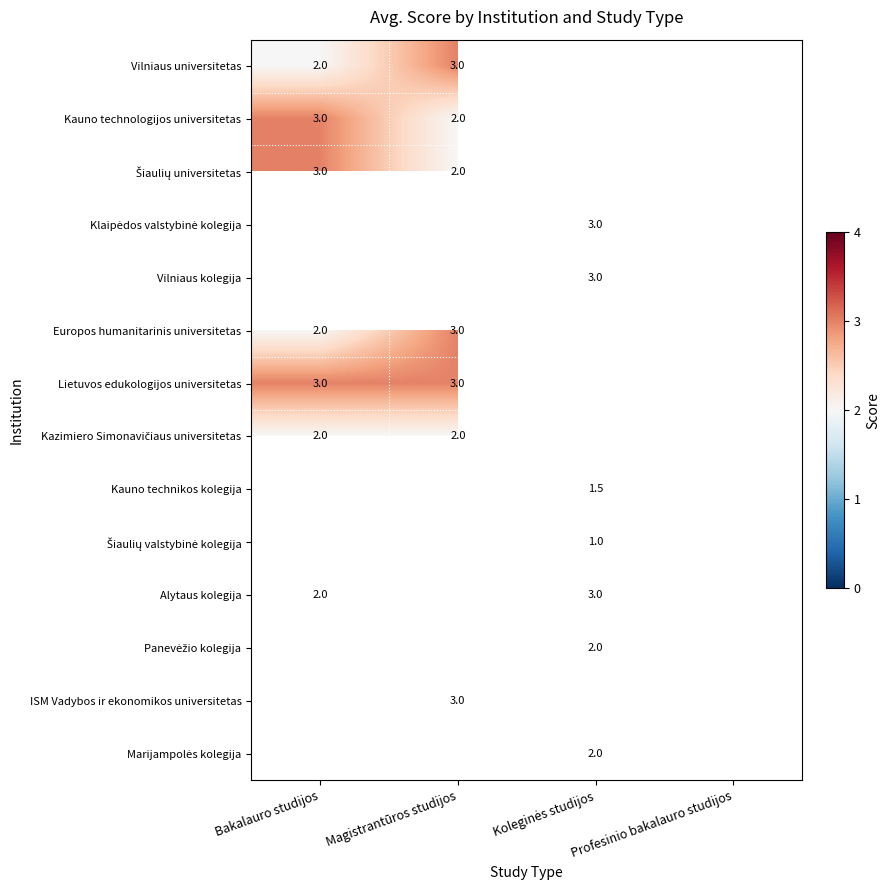

The value of Kauno technologijos universitetas at Bakalauro studijos is 3.0. True or false?

True